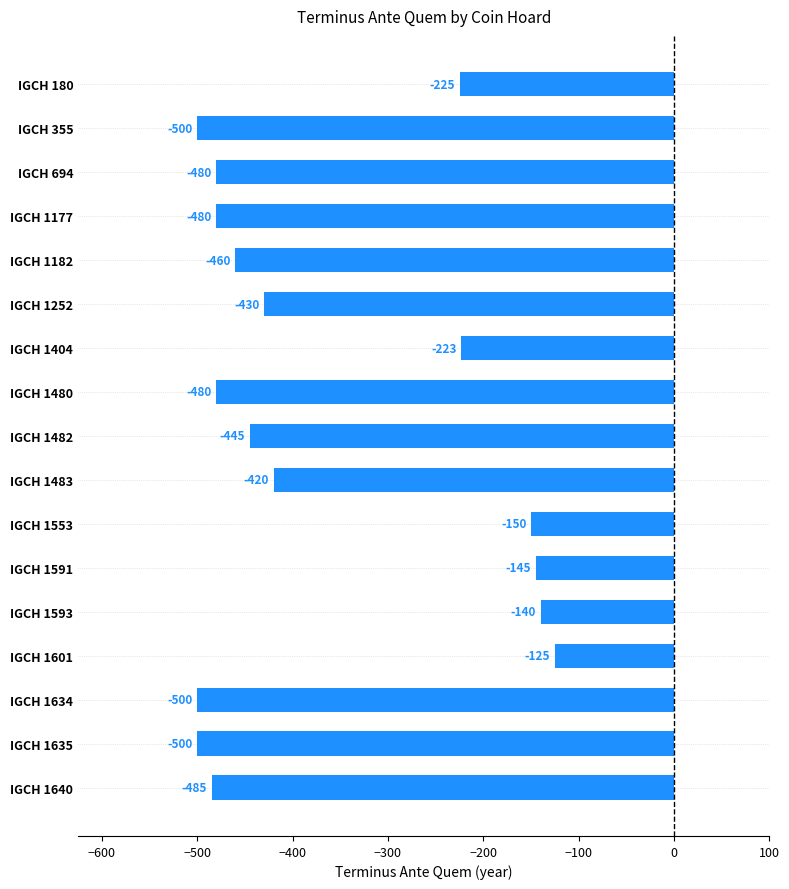

Are the bars grouped side by side (vs. stacked)?

No